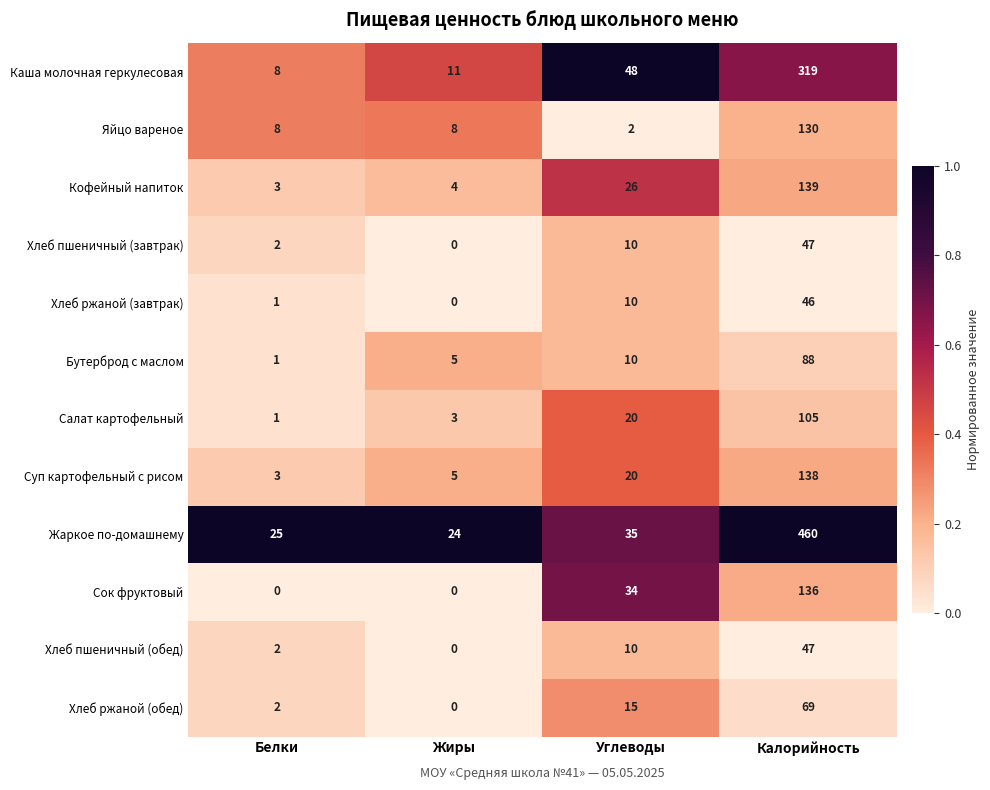

What is the total value across all series at Углеводы?

240